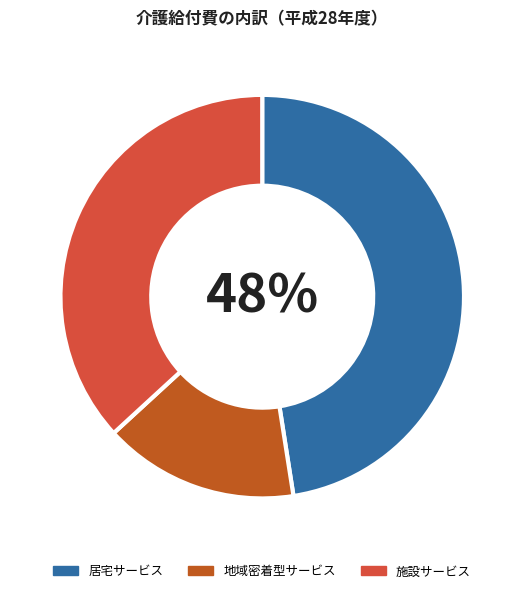

Which category has the biggest portion of the pie?

居宅サービス